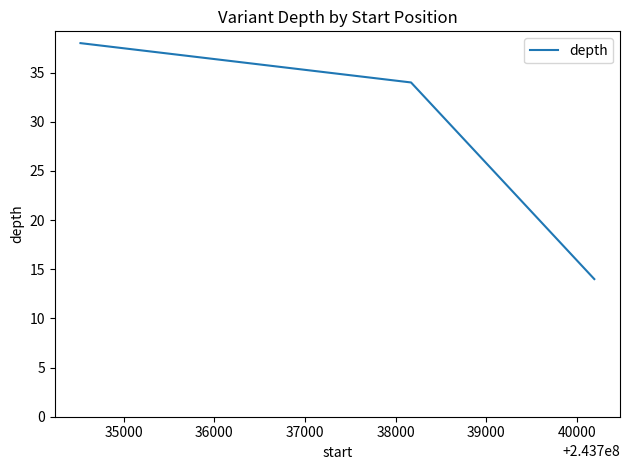

Count the number of categories in the chart.

3